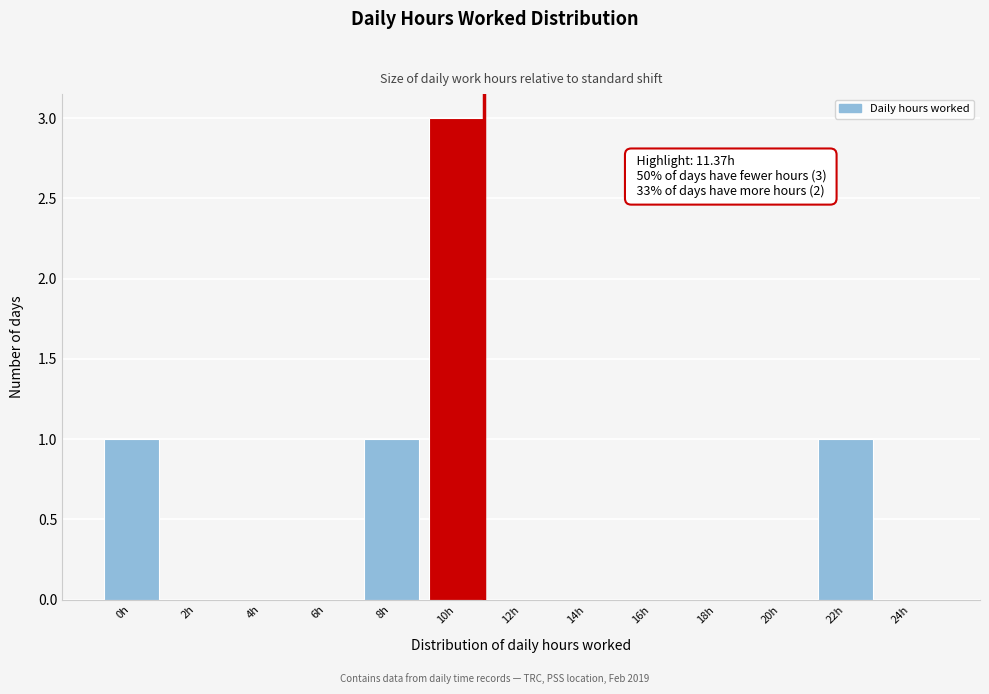

Reading left to right, list all the values displayed in this chart.

0h=1	2h=0	4h=0	6h=0	8h=1	10h=3	12h=0	14h=0	16h=0	18h=0	20h=0	22h=1	24h=0